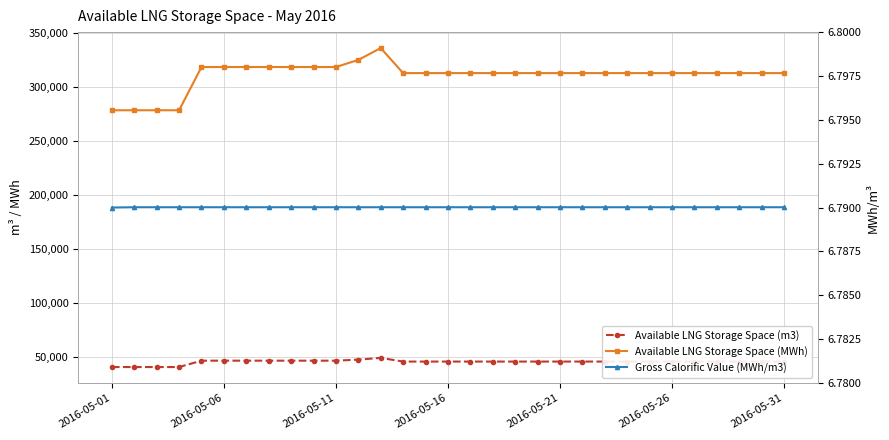

How many data points in Available LNG Storage Space (m3) are less than 46082?

4